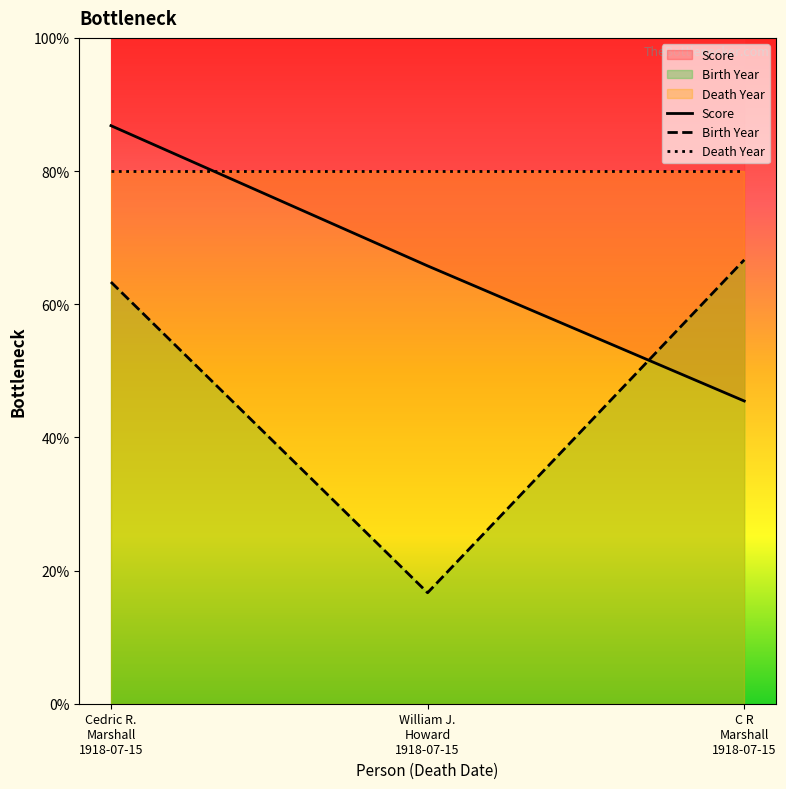

At which category is the sum across all series the highest?

Cedric R. Marshall 1918-07-15